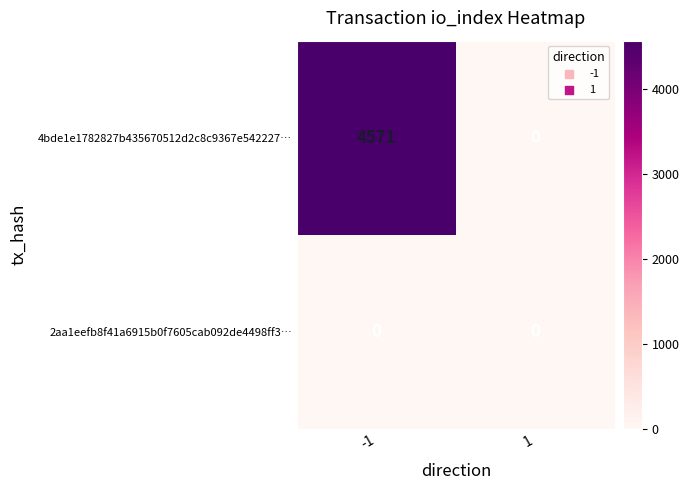

Rank the series by their maximum value, from highest to lowest.

4bde1e1782827b435670512d2c8c9367e542227…, 2aa1eefb8f41a6915b0f7605cab092de4498ff3…